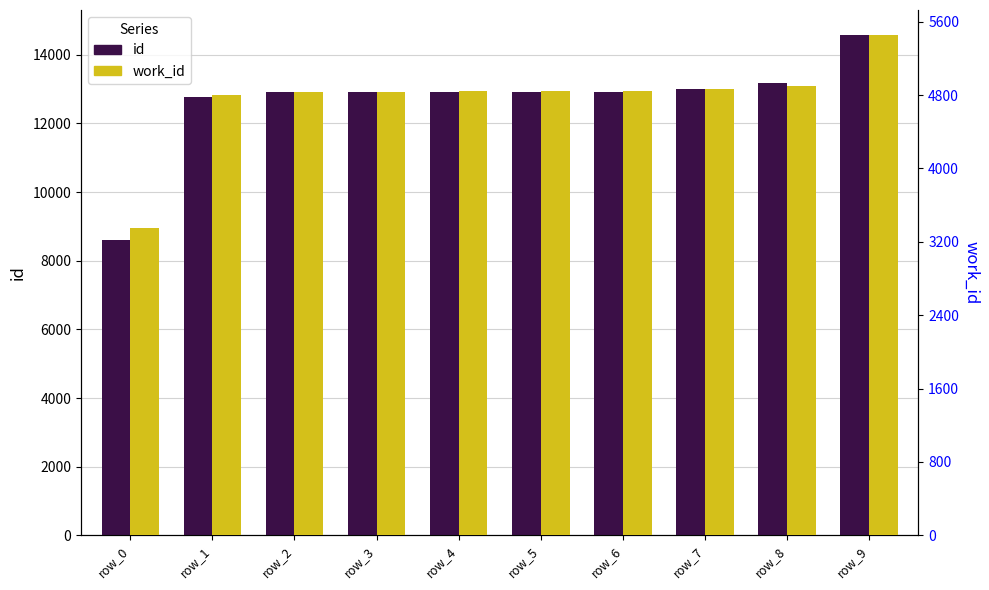

What is the lowest value of the work_id series?

3346